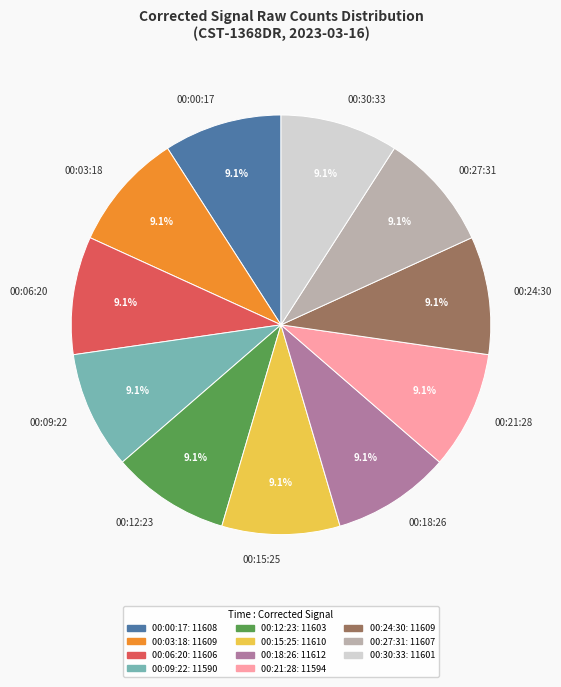

How many slices are in this pie chart?

11